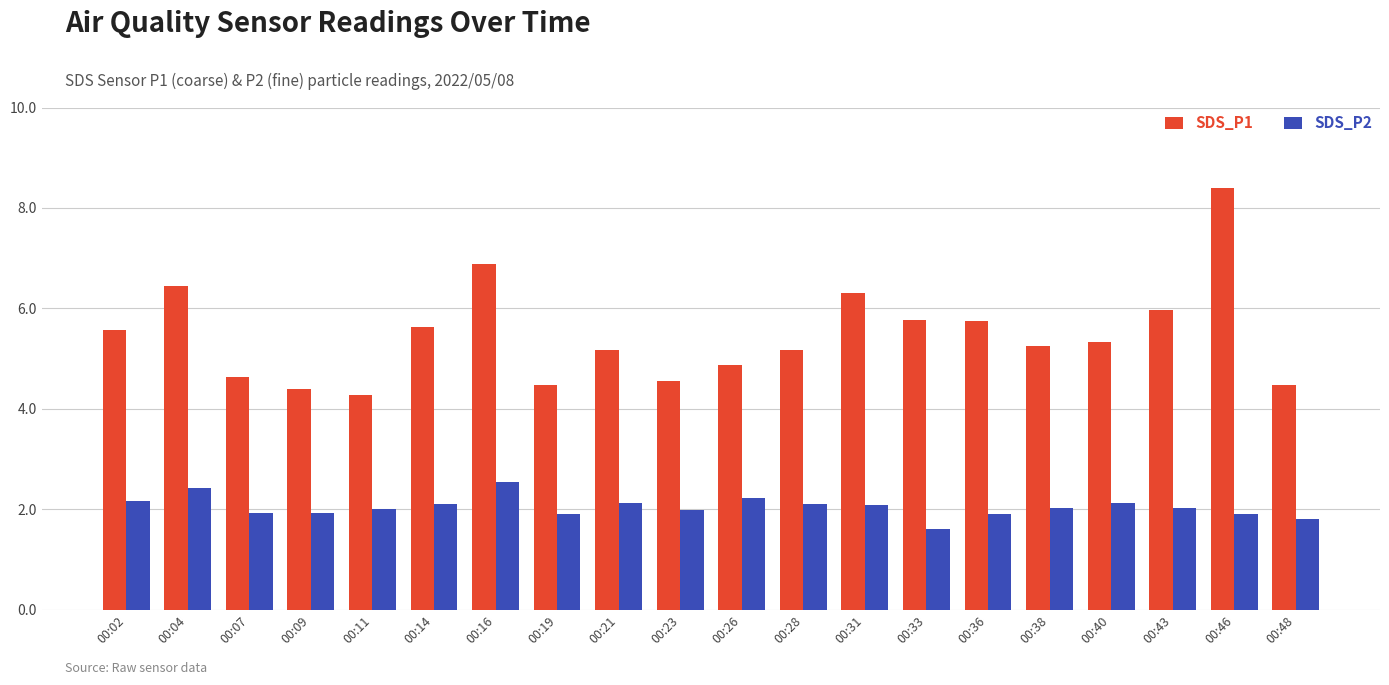

How many data points in SDS_P1 are above 5?

13